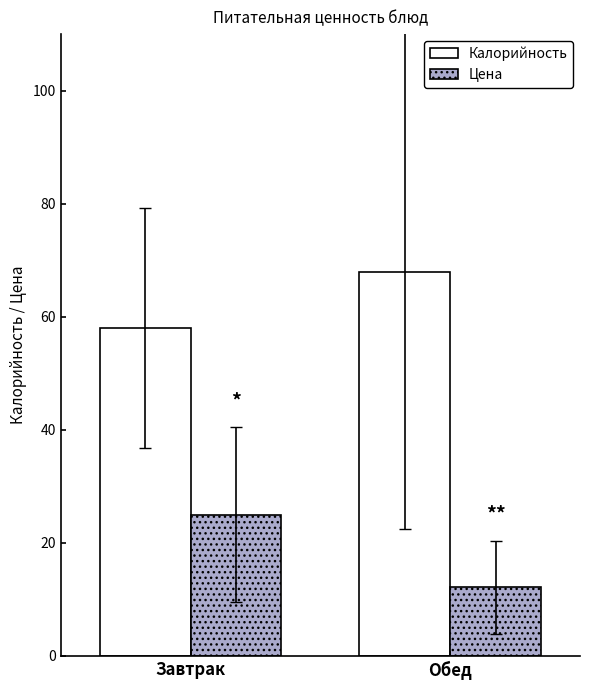

Which category has the highest value across all series?

Обед